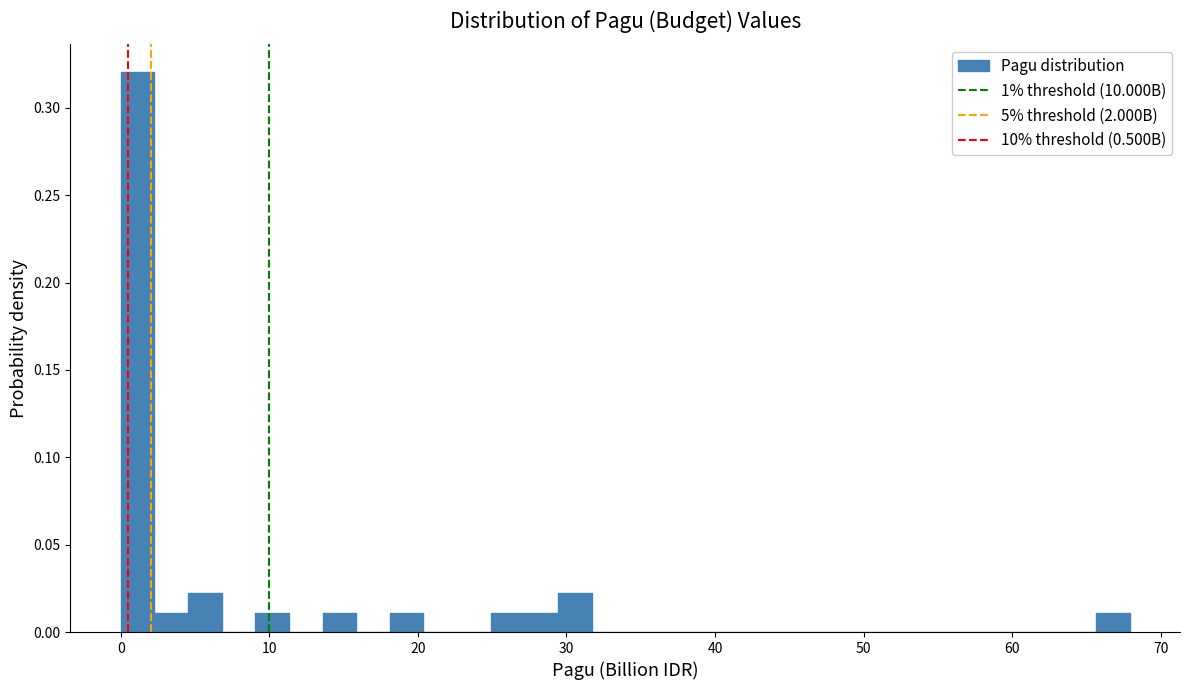

Around what value on the x-axis is the tallest bar? Give the approximate position of its centre, as read against the axis.

1